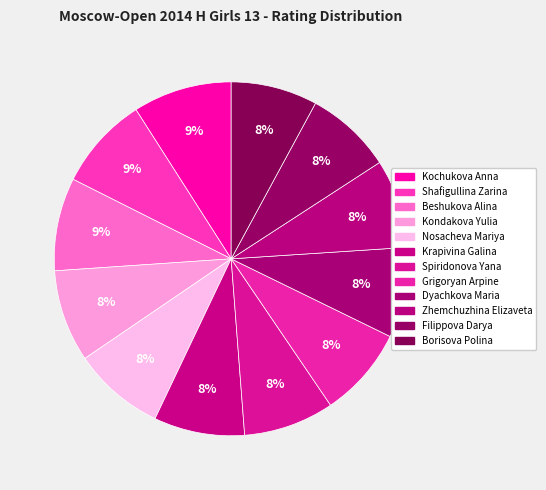

To the nearest percent, what is the difference between the largest and smallest slice percentages?

1%